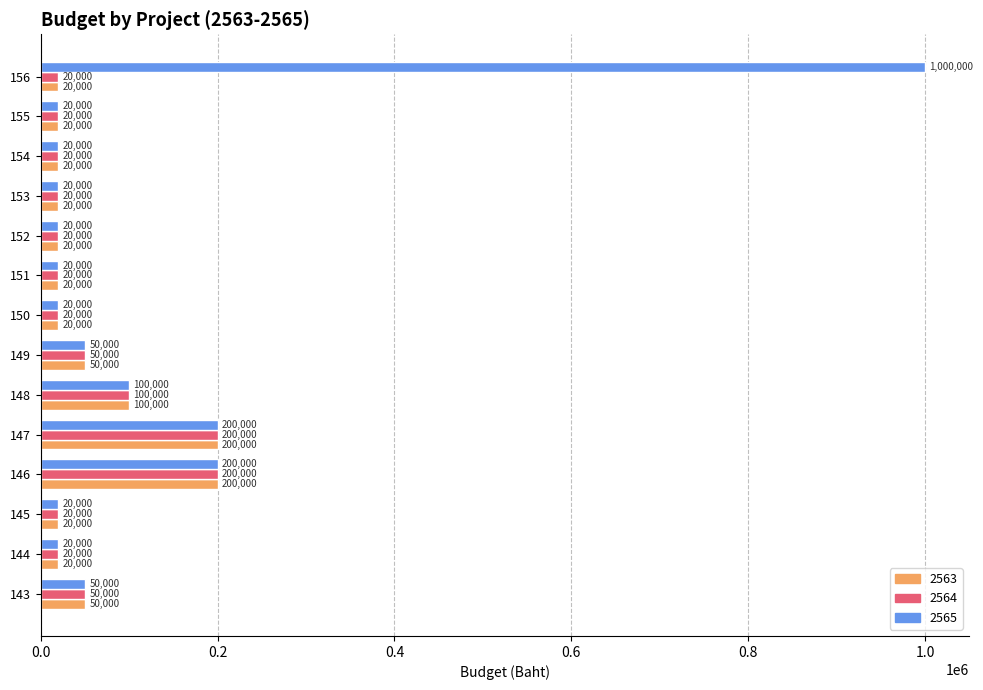

What is the average value of the 2563 series?

55714